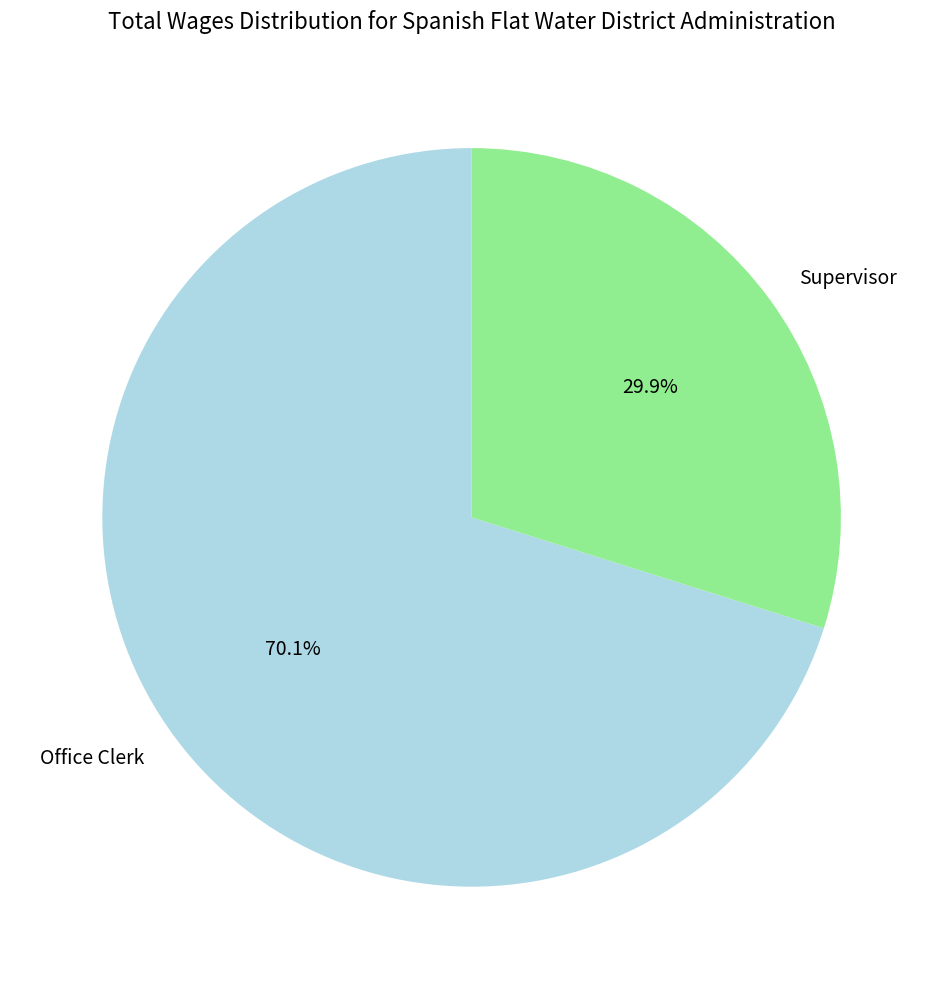

What percentage is NOT represented by Office Clerk?

29.9%